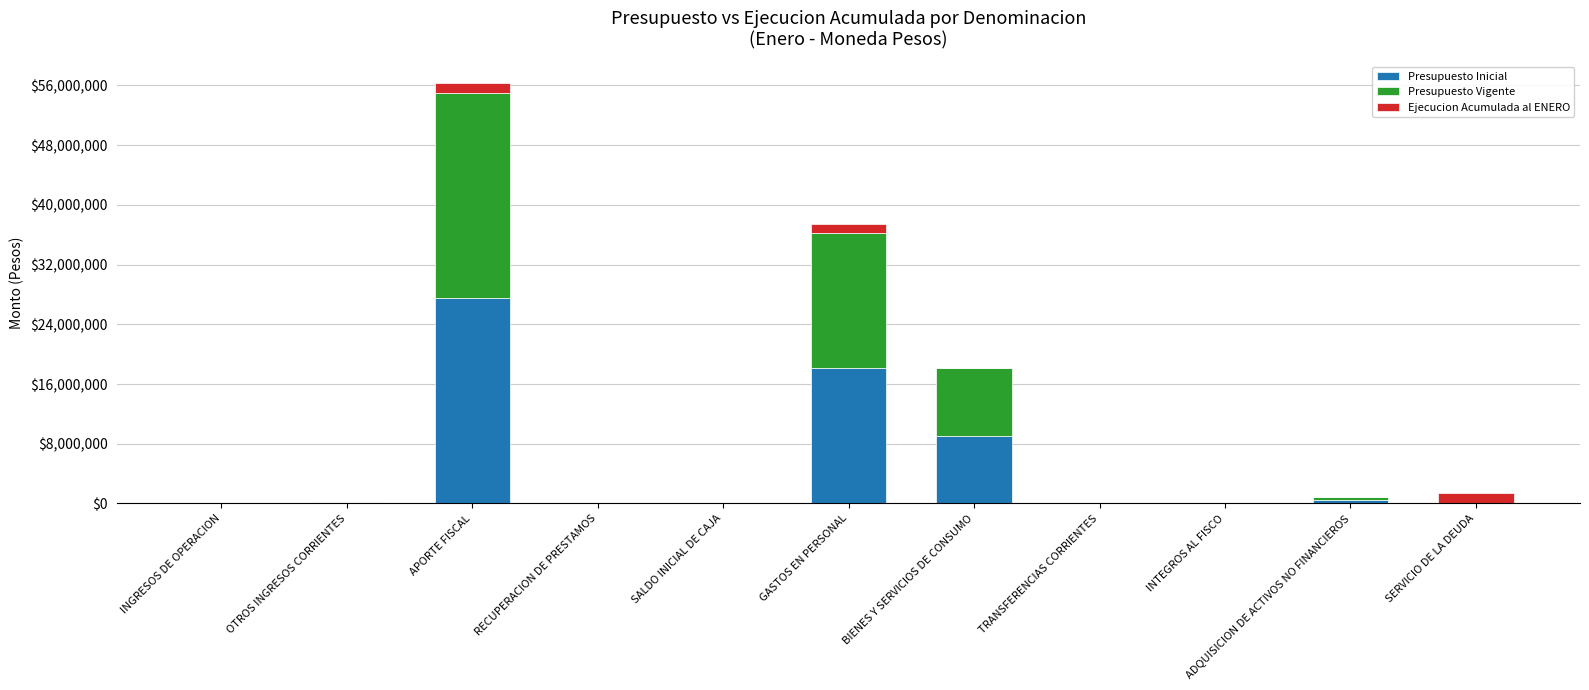

At which label is Presupuesto Inicial closest to 13755902?

GASTOS EN PERSONAL